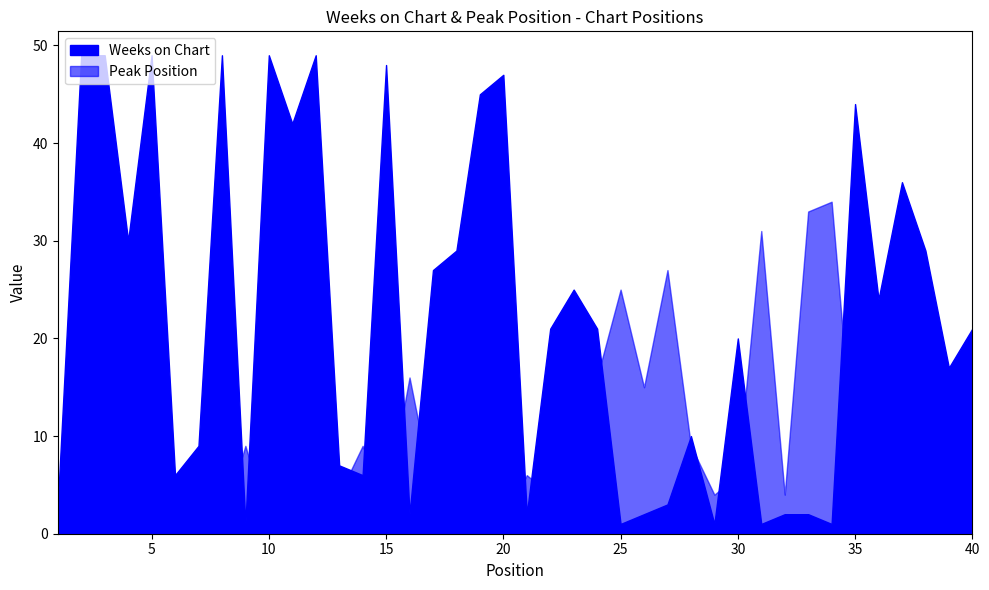

True or false: Weeks on Chart has a value of 3 at 27.

True